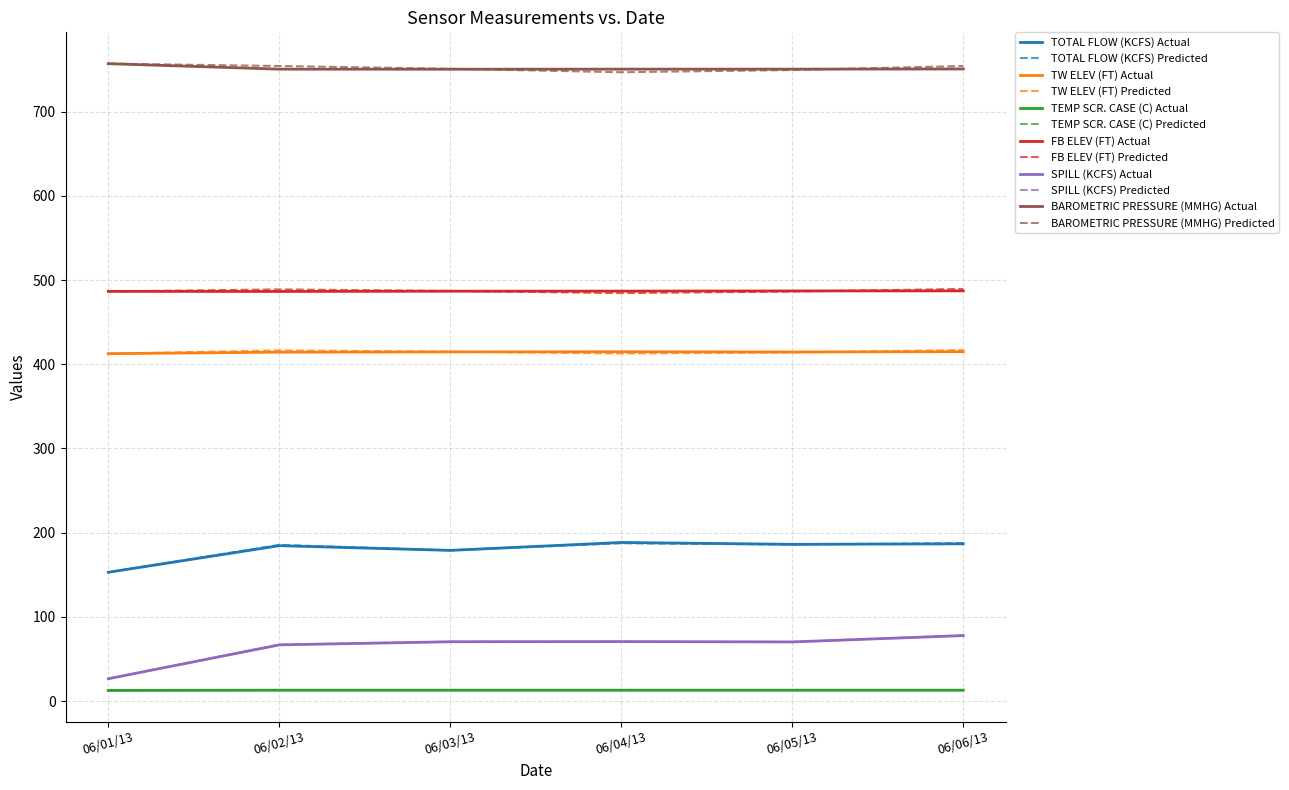

Which series has the widest spread of values?

SPILL (KCFS) Predicted